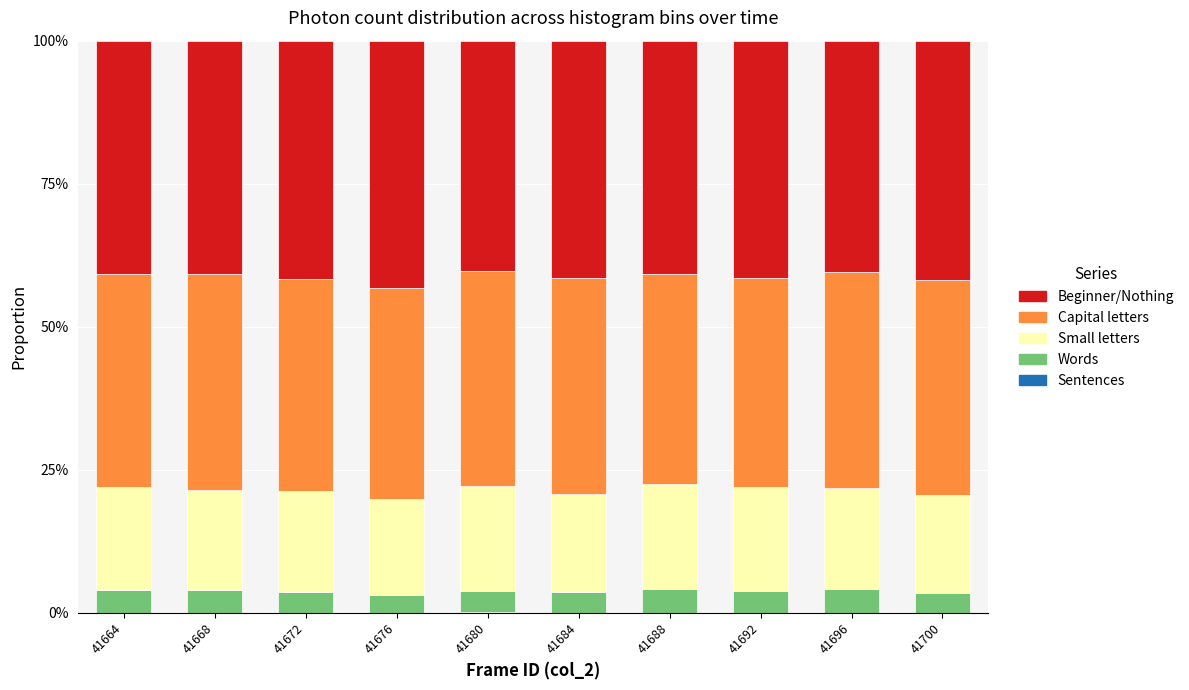

True or false: Capital letters has a value of 0.2 at 41700.

False